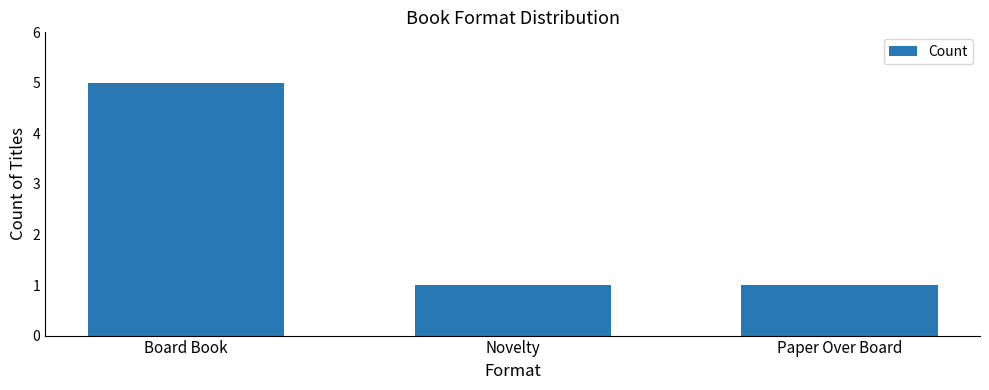

Are the bars grouped side by side (vs. stacked)?

No